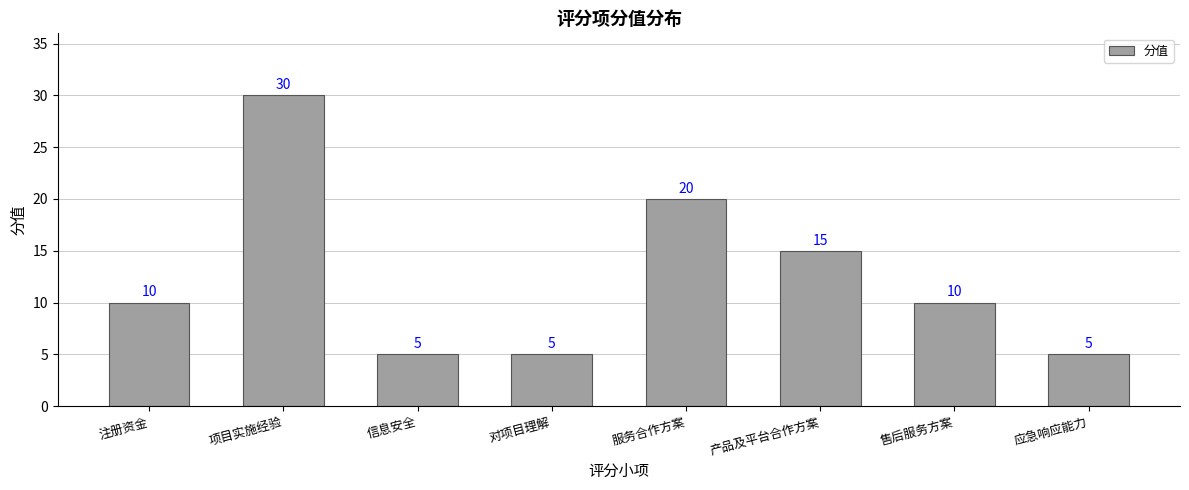

Between 注册资金 and 服务合作方案, which is larger?

服务合作方案